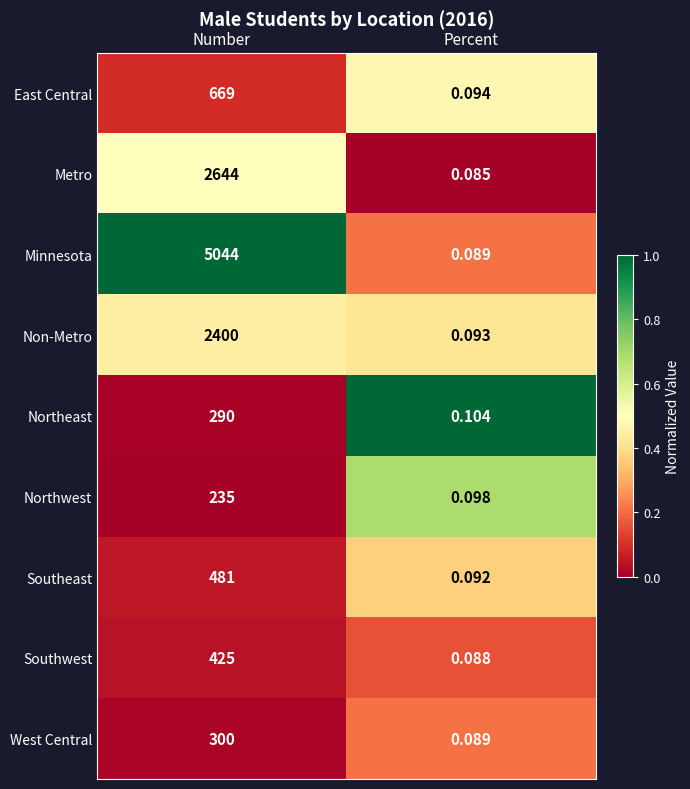

Which label corresponds to the smallest value in the chart?

Percent